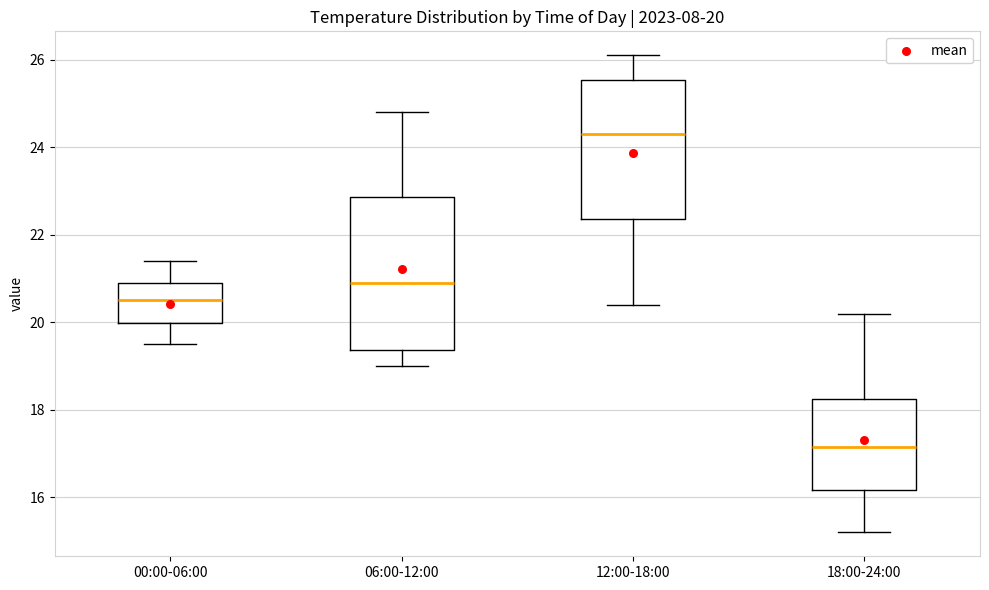

Which box has the lowest median line?

18:00-24:00